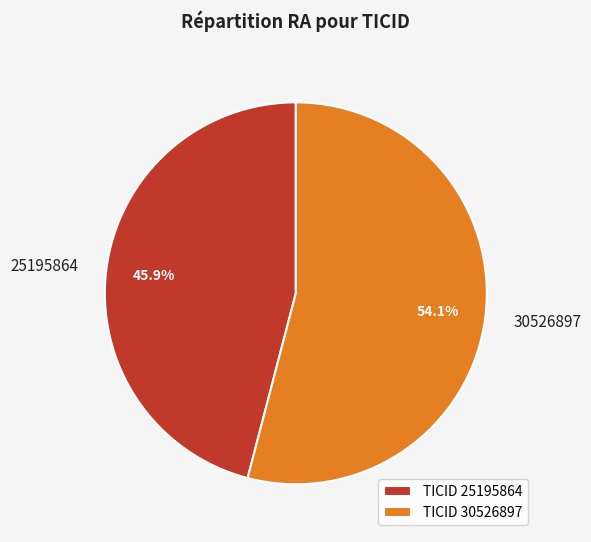

To the nearest percent, what percentage of the pie is 30526897?

54%